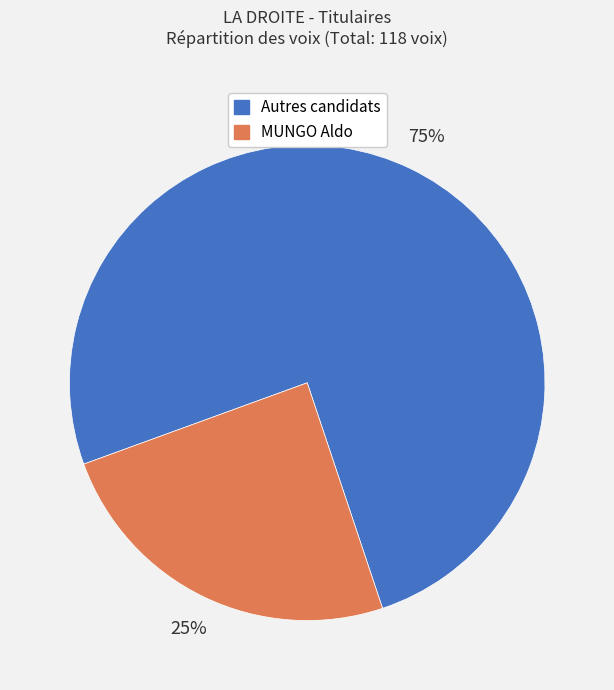

Is there any slice that represents more than half of the pie?

Yes